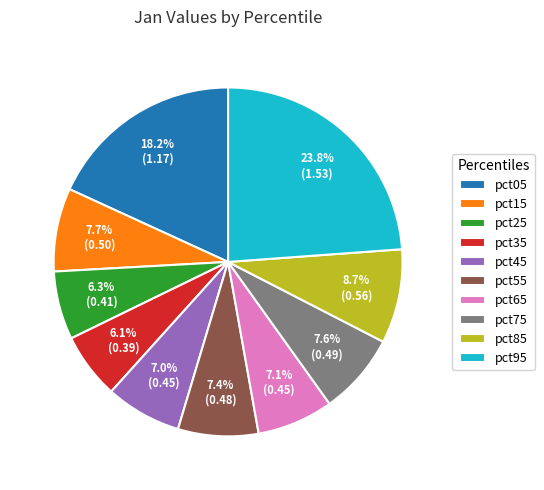

Between pct15 and pct05, which is larger?

pct05